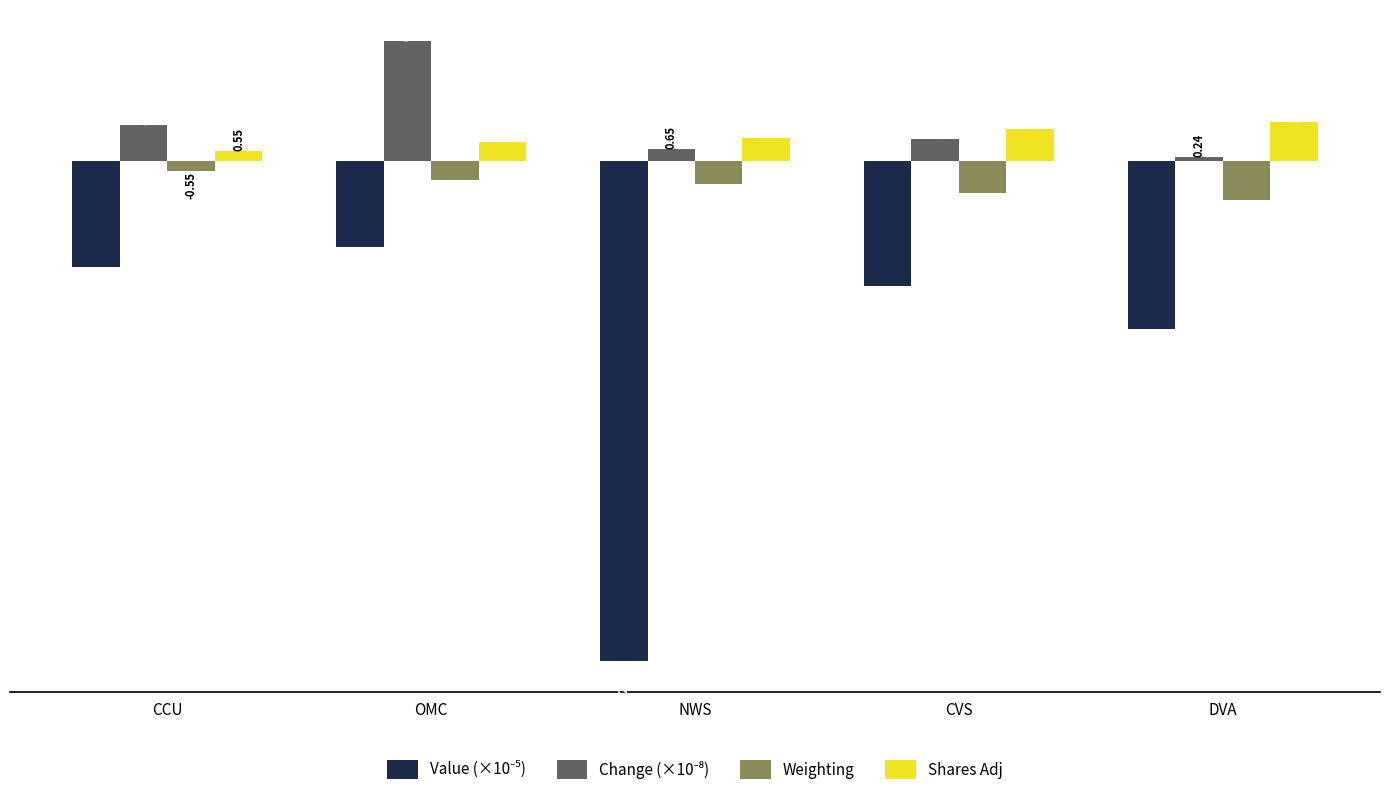

What is the total value across all series at DVA?

-9.3